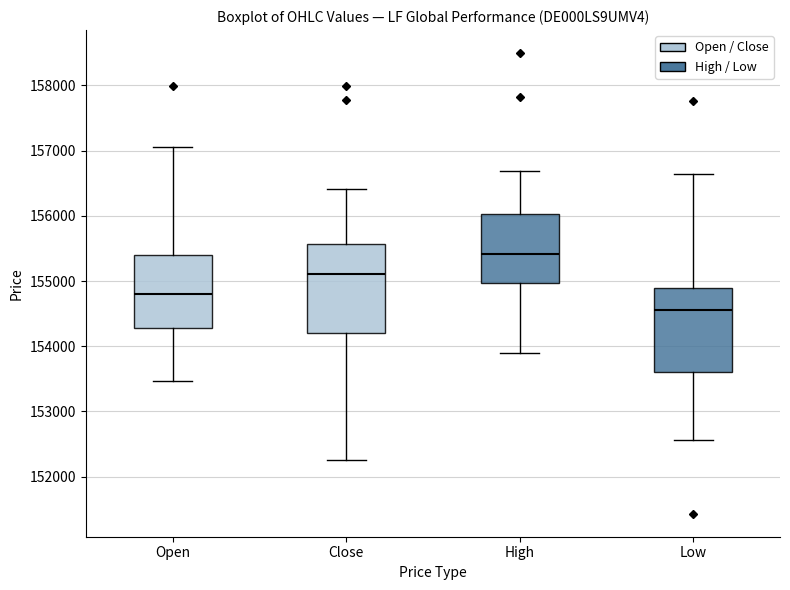

Where does the median line of the box for Close sit on the y-axis? The values are not printed on the chart, so give them approximately, as read against the axis.

155100